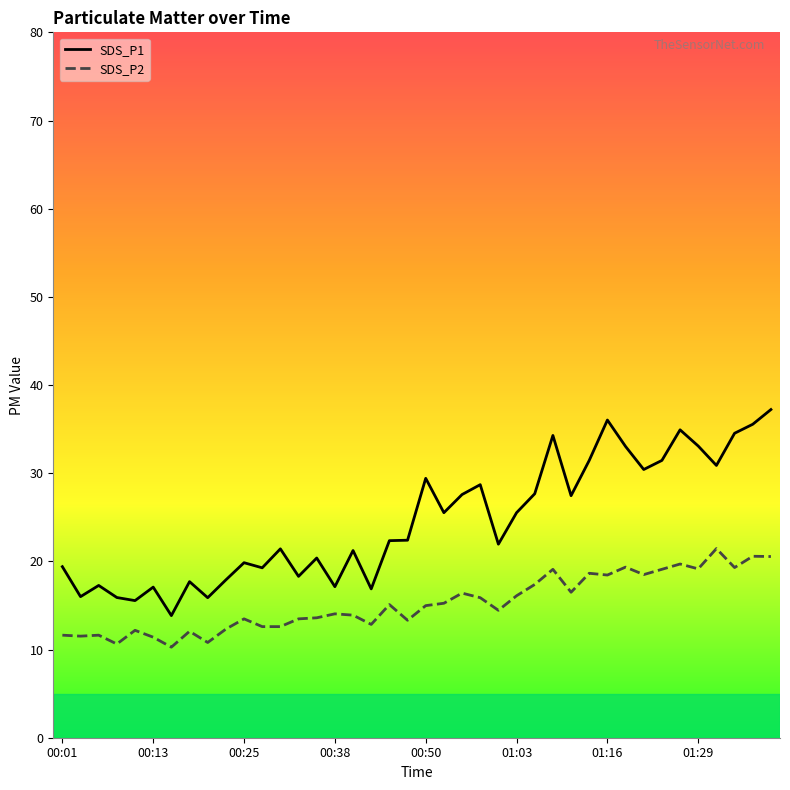

What is the maximum value for SDS_P1?

37.2